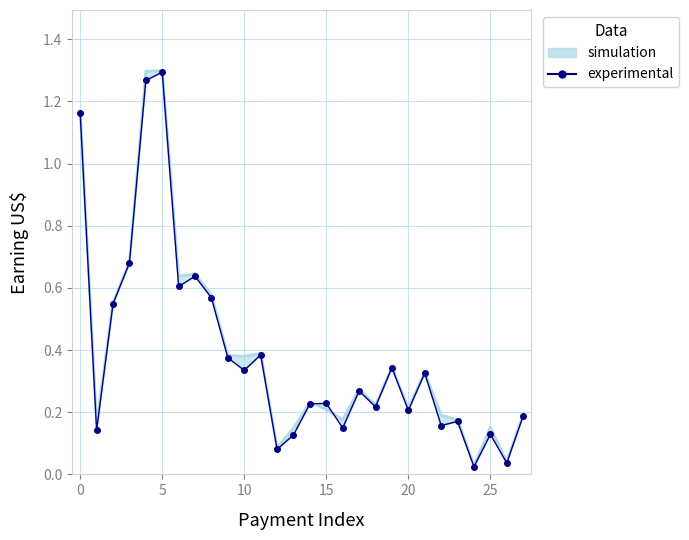

The chart shows a value of 0.1 at 21. True or false?

False